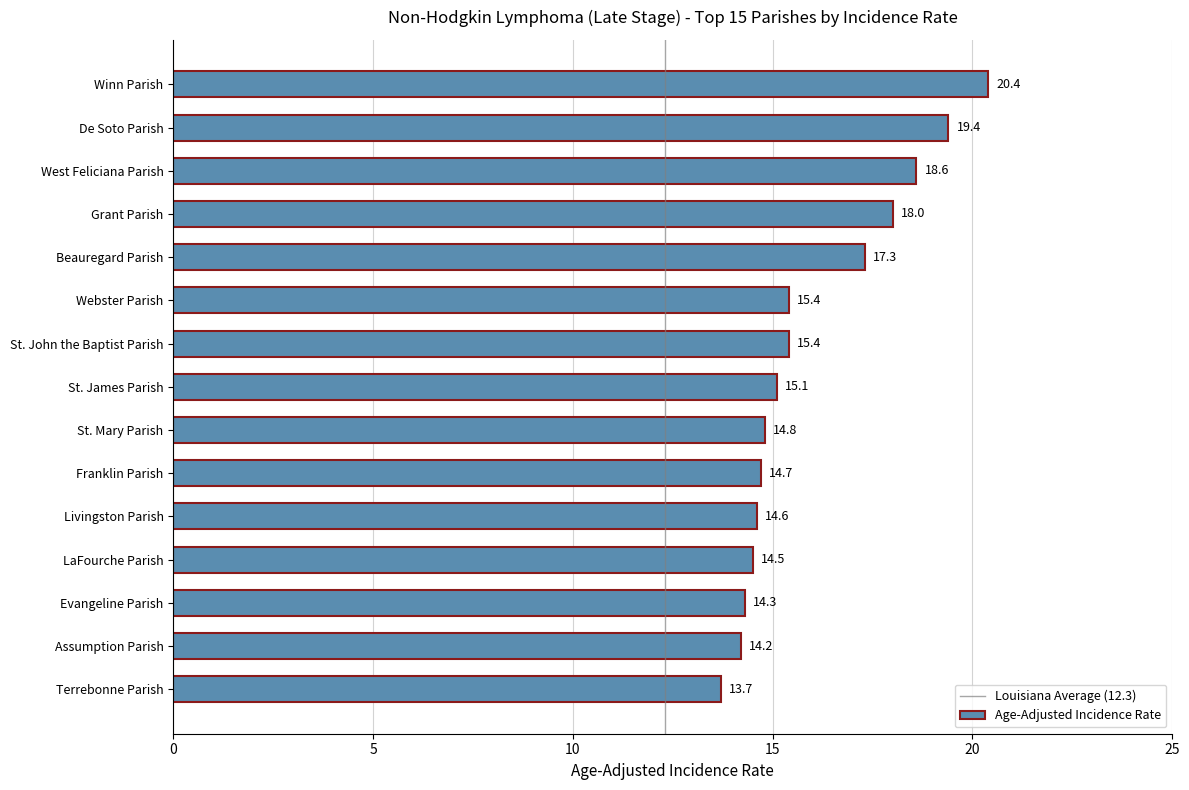

What is the difference between the maximum and minimum values?

6.7